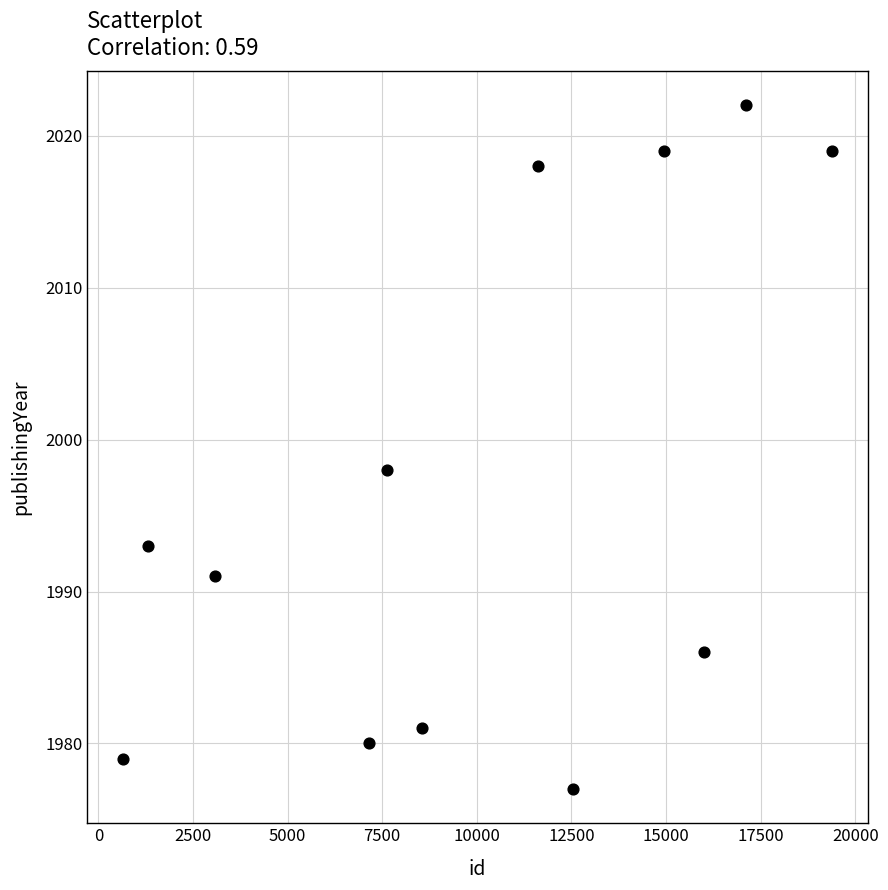

What is the average Y value?

1997